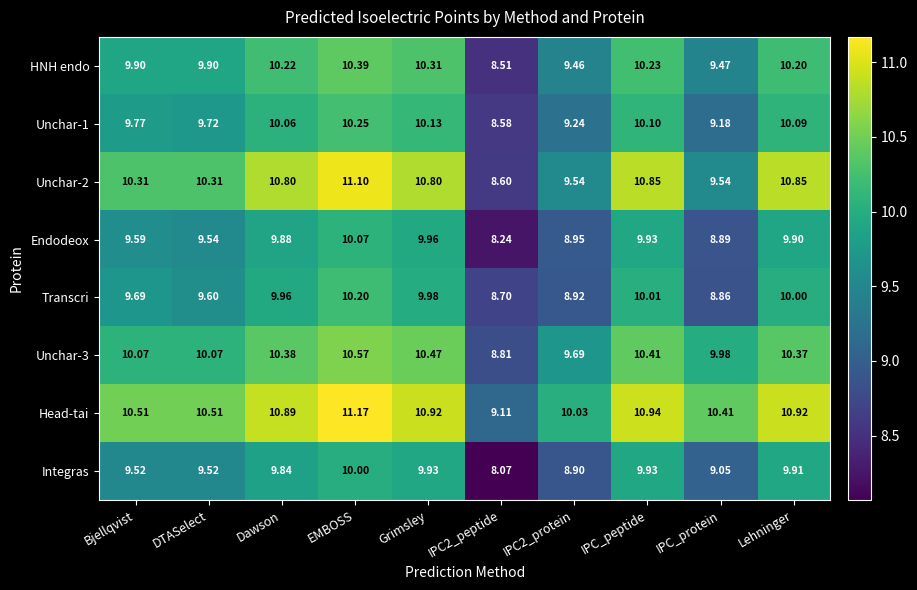

At how many categories does at least one series exceed 8?

10